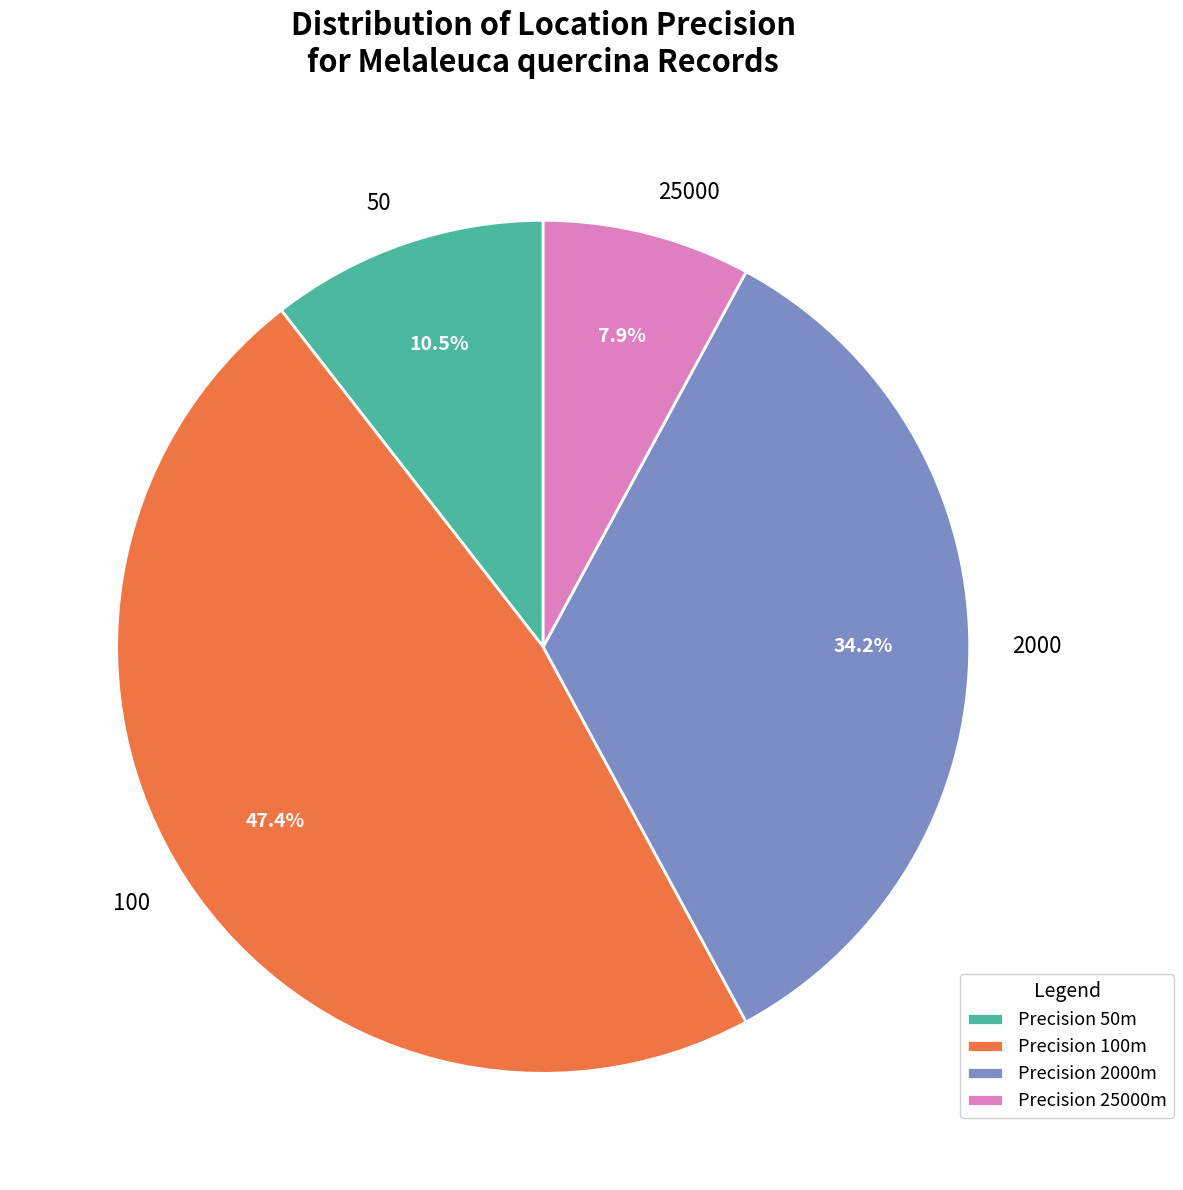

Between 25000 and 50, which is larger?

50